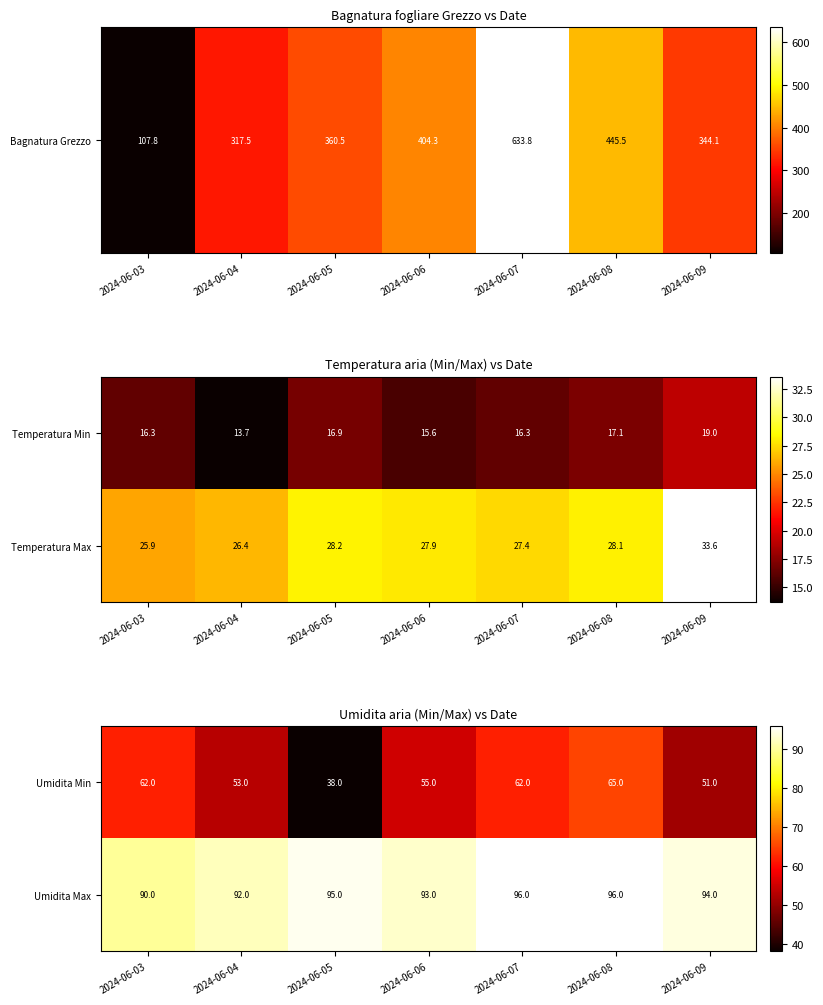

What is the highest value of the Umidita Min series?

65